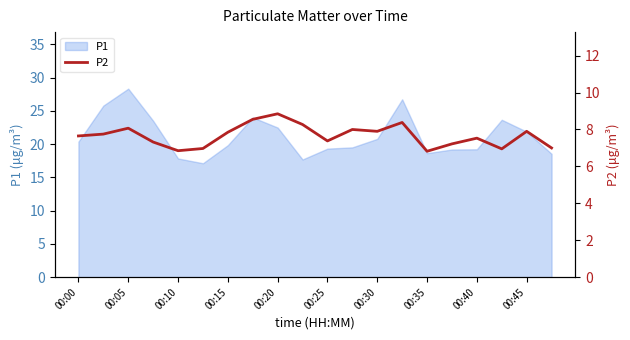

What is the smallest value displayed?

6.8